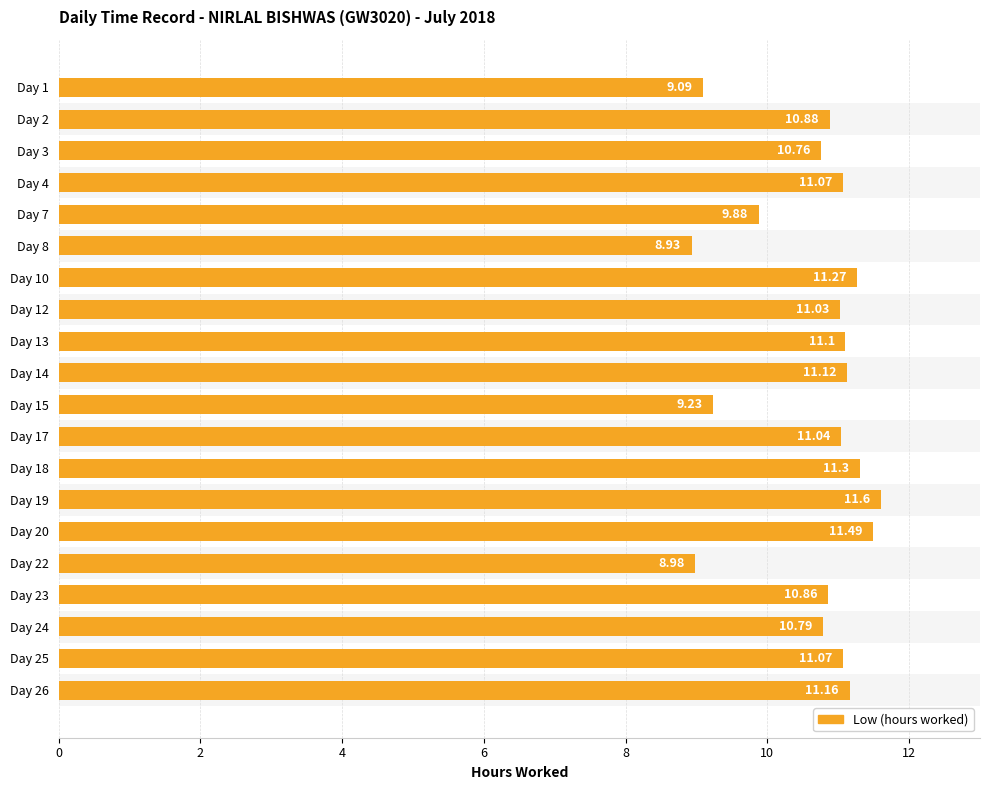

How many data points are less than 11?

9